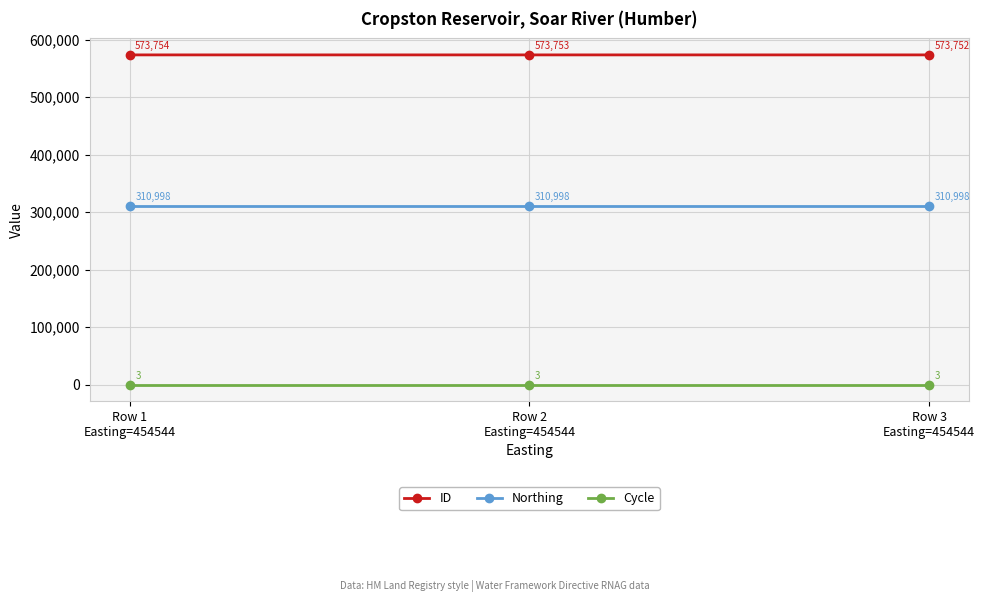

What is the sum of the ID values at Row 2
Easting=454544 and Row 3
Easting=454544?

1147505